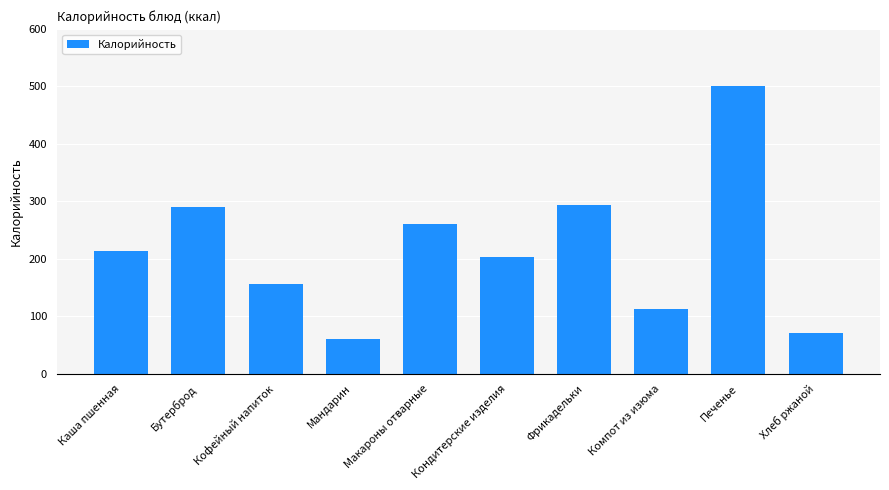

The value at Кондитерские изделия is 203.5. True or false?

True